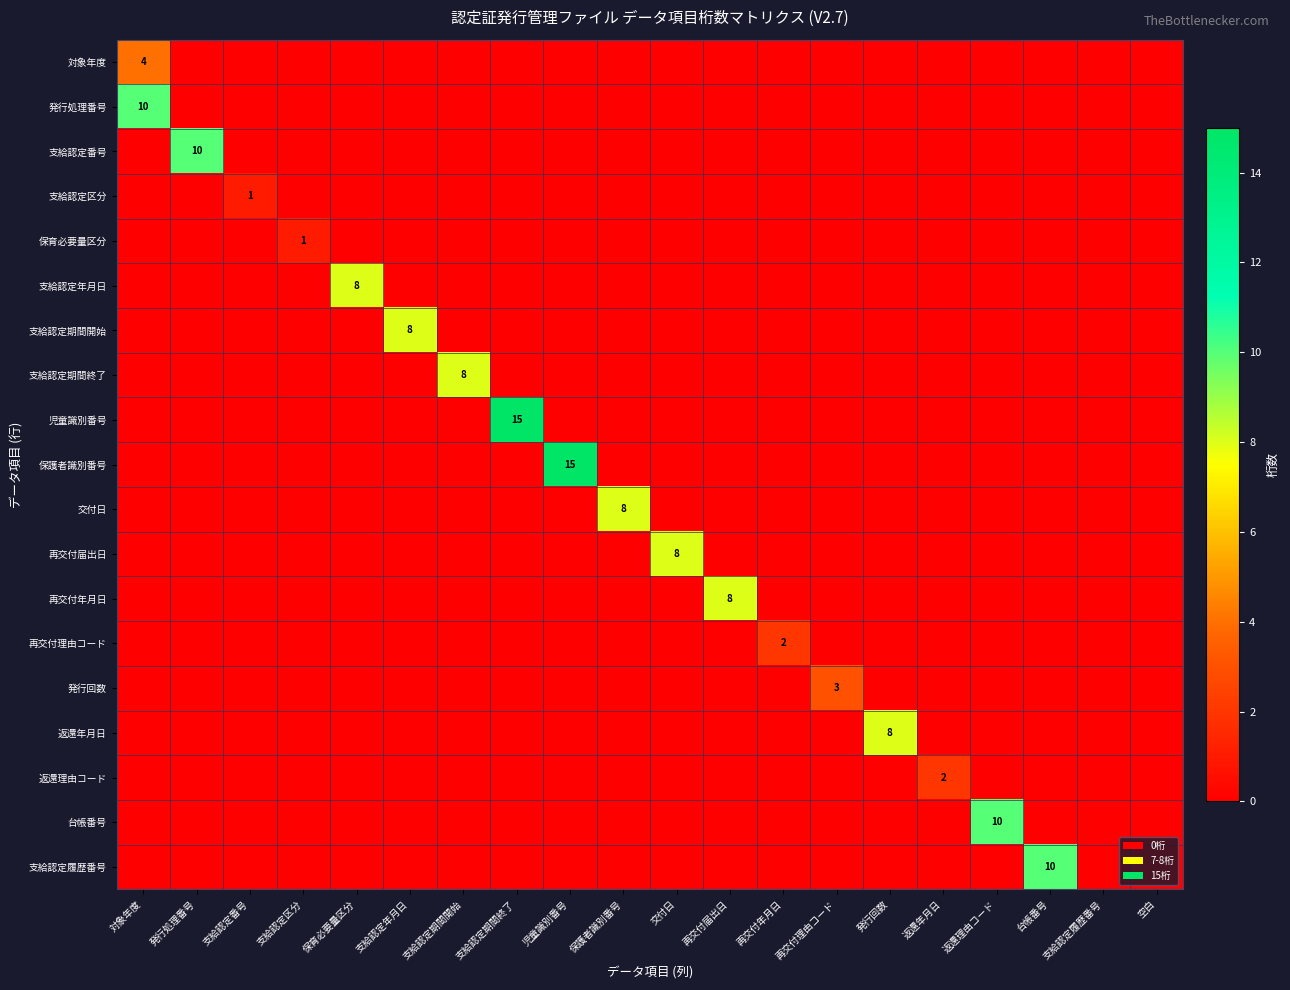

Which series has the largest range (max minus min)?

児童識別番号